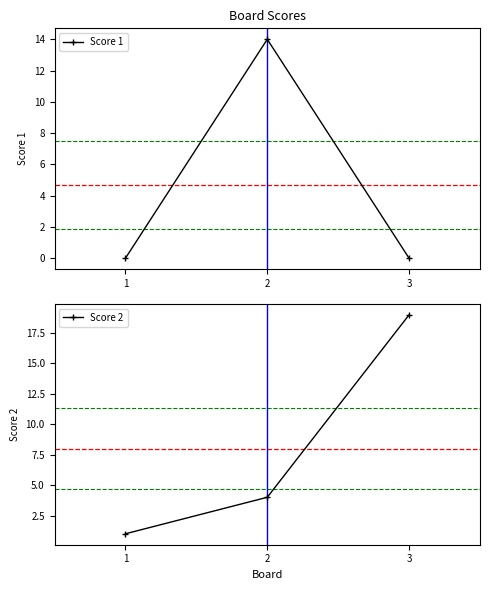

What are all the series names shown in the legend?

Score 1, Score 2